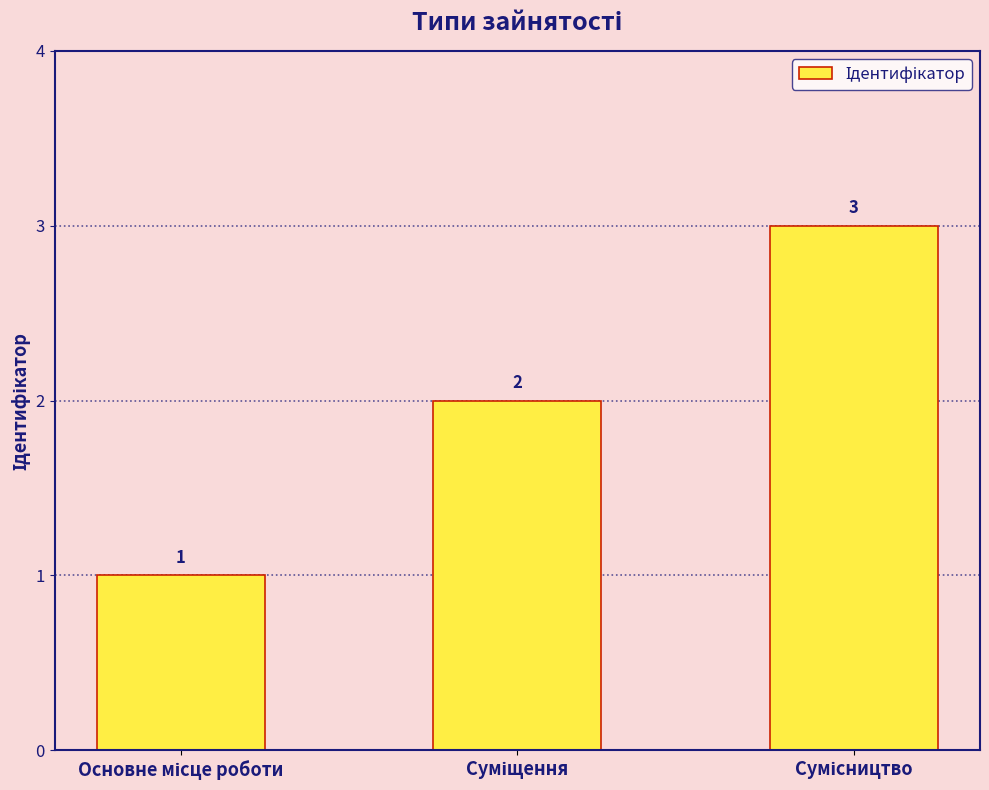

What is the greatest value displayed?

3